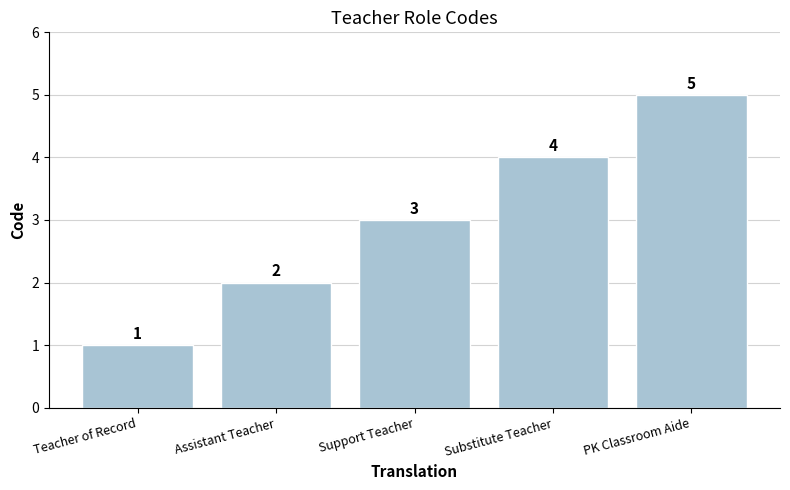

What is the greatest value displayed?

5